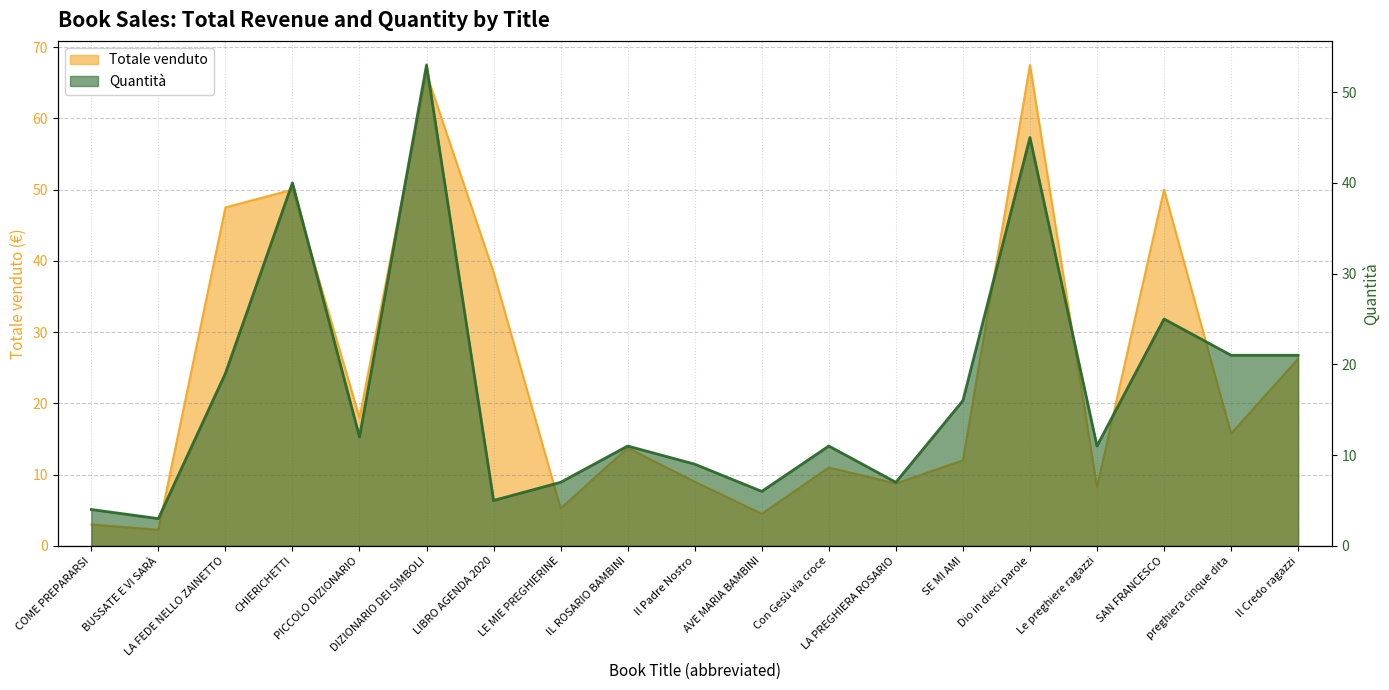

Which series has the largest total across all categories?

Totale venduto